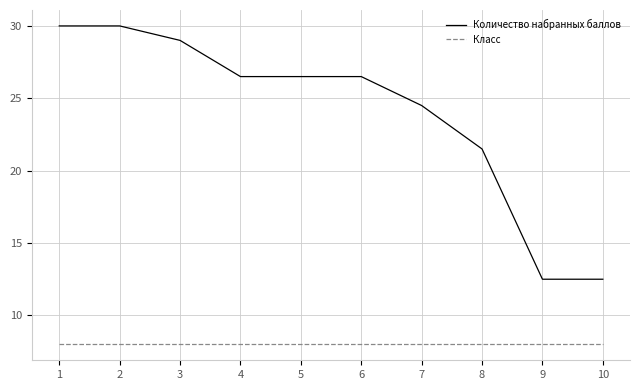

At how many categories does at least one series exceed 21?

8